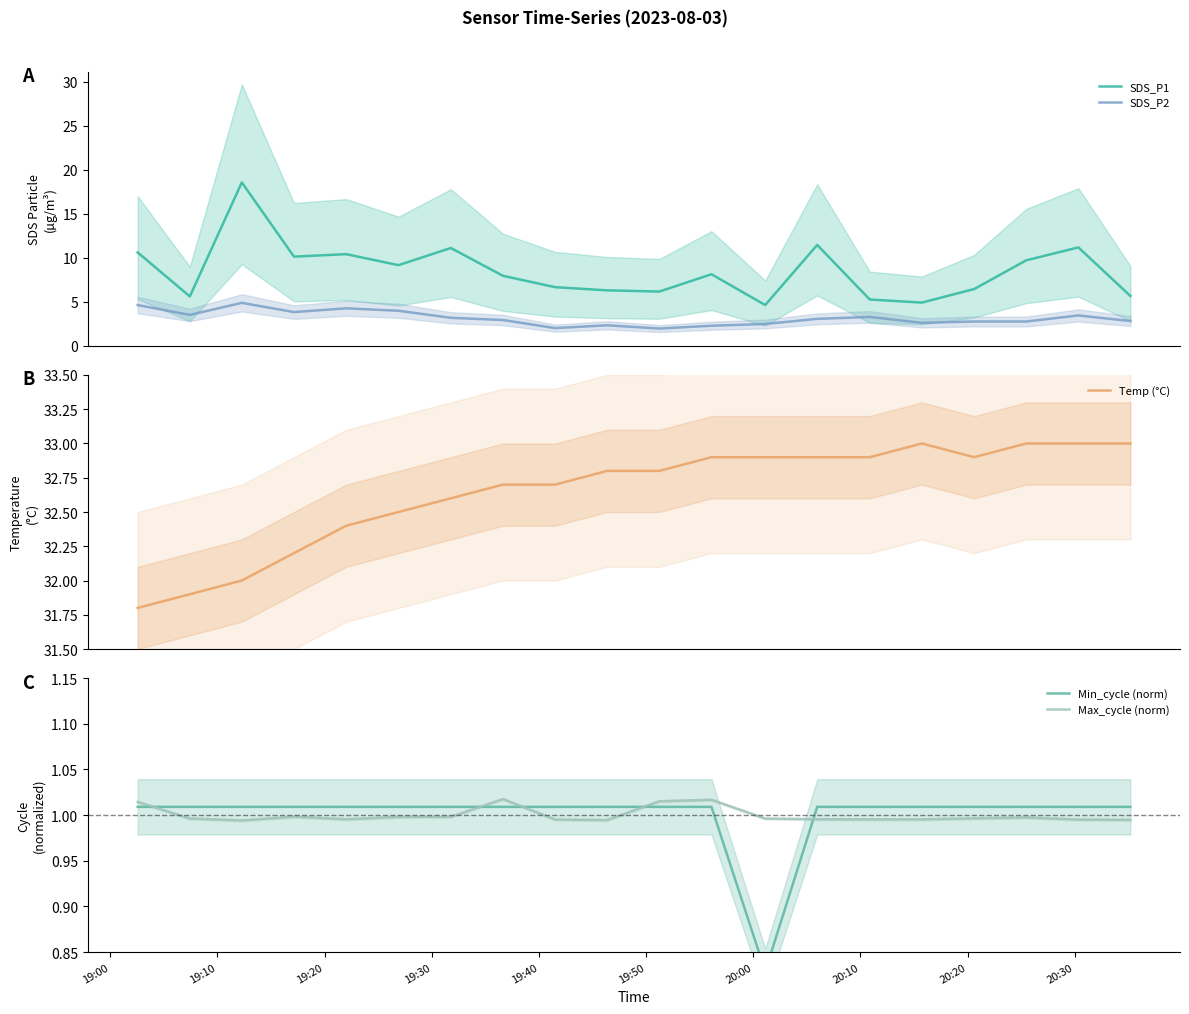

True or false: Min_cycle (norm) and SDS_P1 intersect in this chart.

False